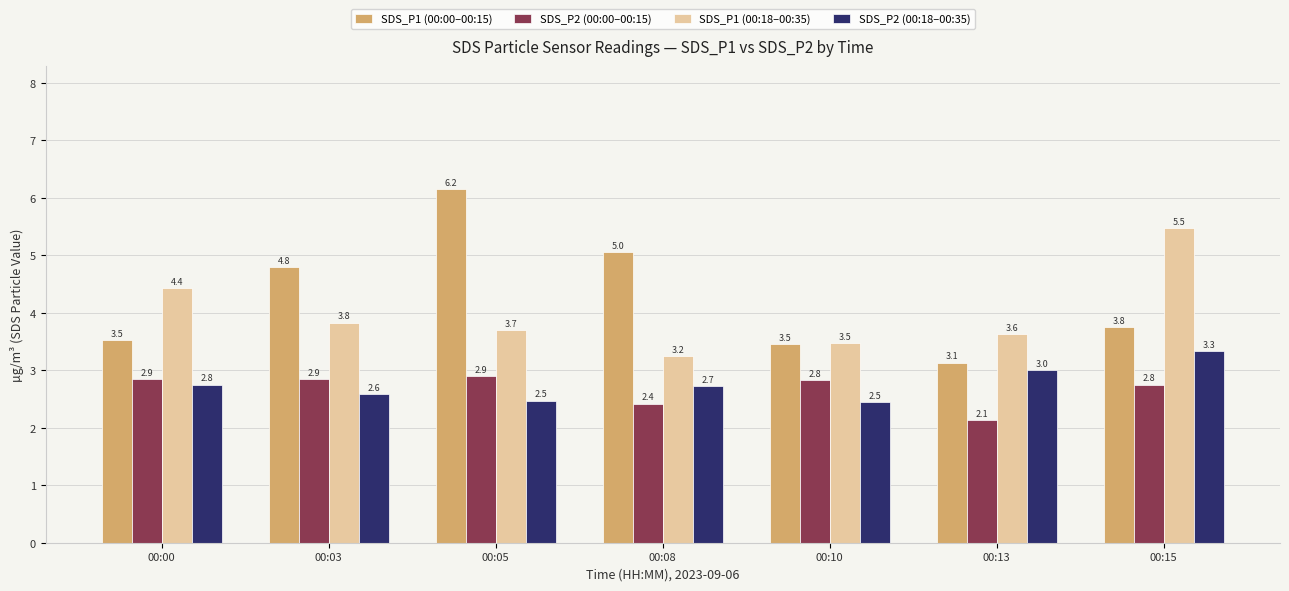

Is it true that SDS_P2 (00:18–00:35) equals 4.7 at 00:08?

False